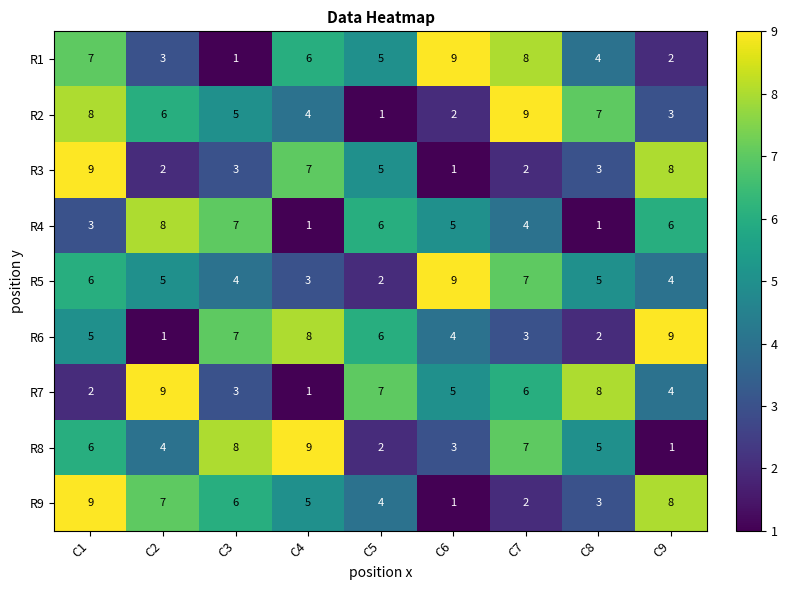

What is the maximum value for R3?

9